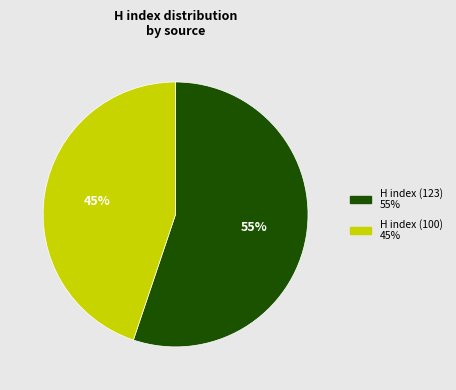

True or false: H index (100) accounts for 45% of the total.

True